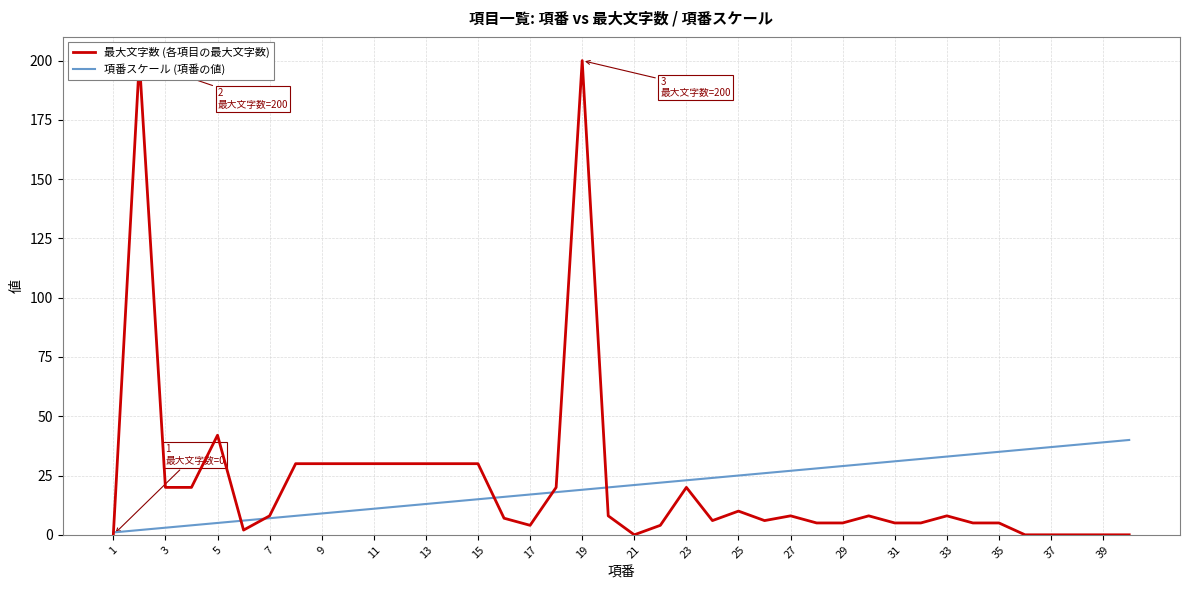

What are all the series names shown in the legend?

最大文字数 (各項目の最大文字数), 項番スケール (項番の値)